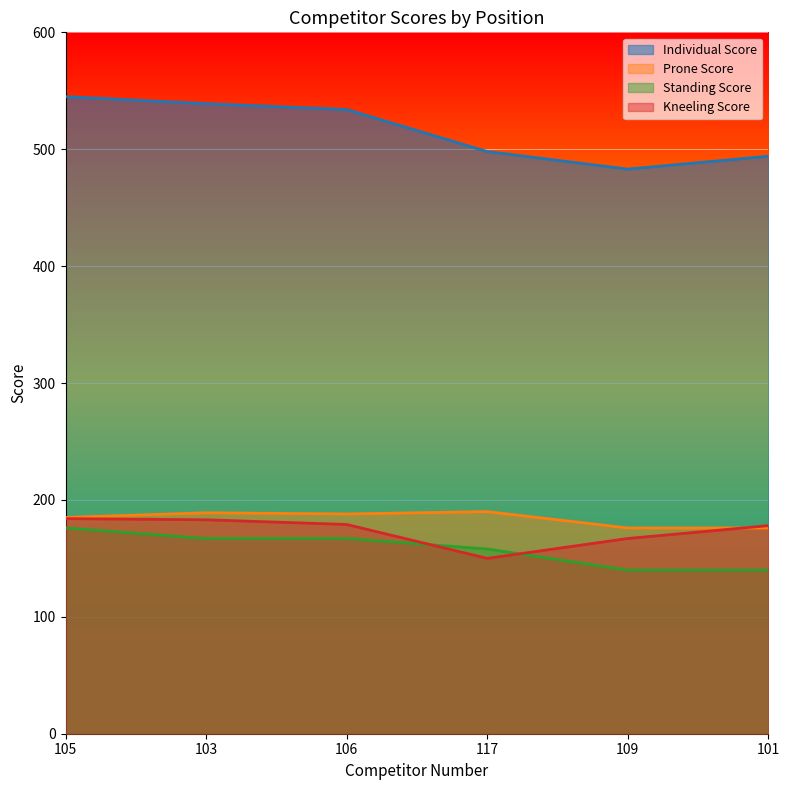

Between 117 and 103, which is larger?

103